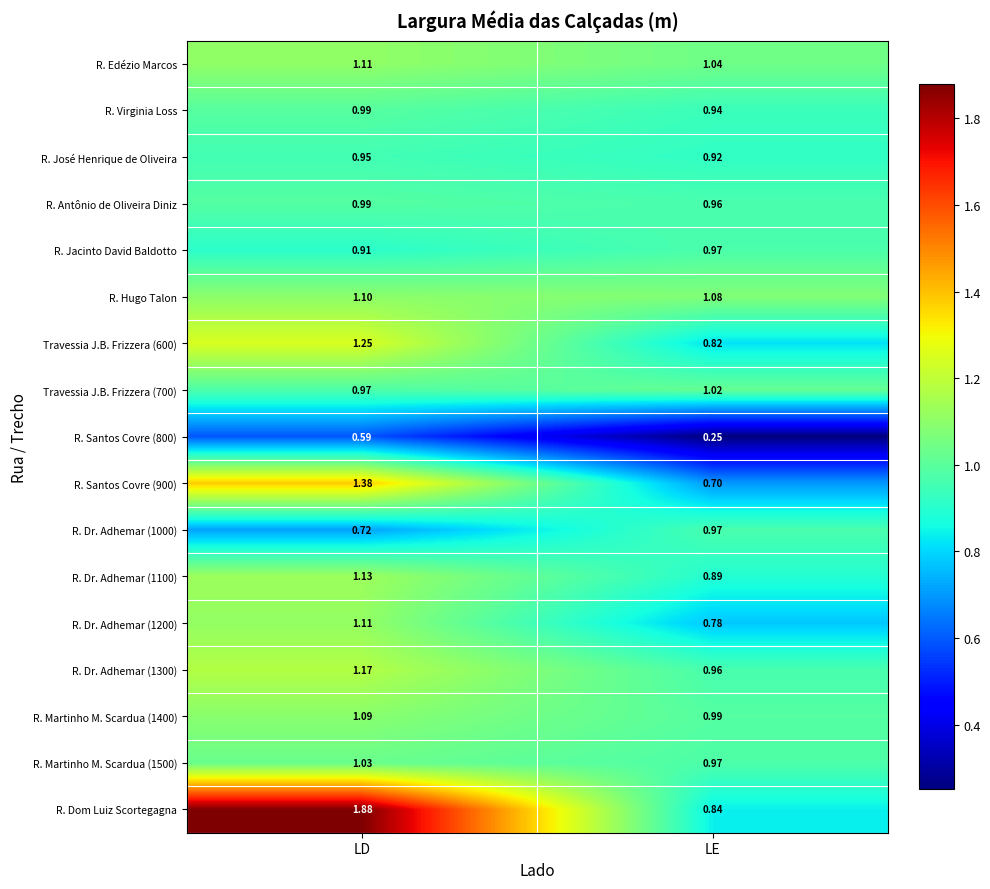

At which label is R. José Henrique de Oliveira closest to 0?

LE